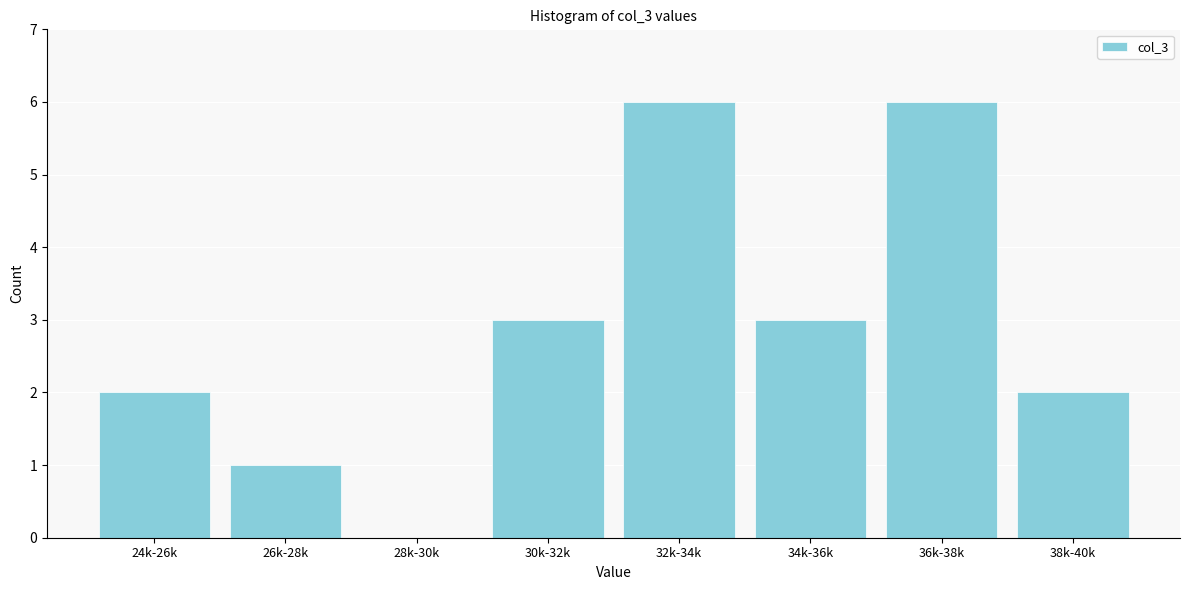

Reading right to left, what are all the values shown in this chart?

38k-40k=2	36k-38k=6	34k-36k=3	32k-34k=6	30k-32k=3	28k-30k=0	26k-28k=1	24k-26k=2